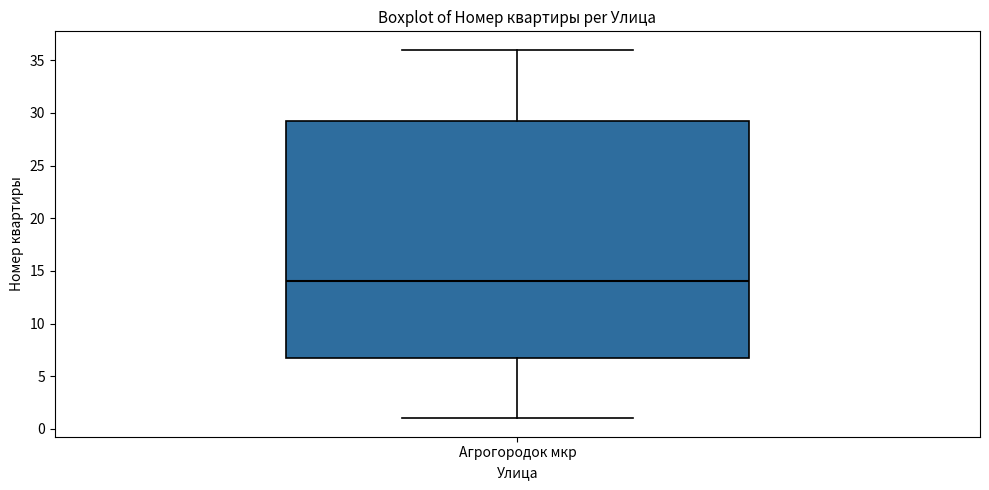

Transcribe this box plot: give where the median line is, the range the box spans, and where the two whiskers end, as read against the y-axis. The values are not printed on the chart, so give them approximately, as read against the axis.

median 14.0, box 7.0 to 29.5, whiskers 1.0 to 36.0